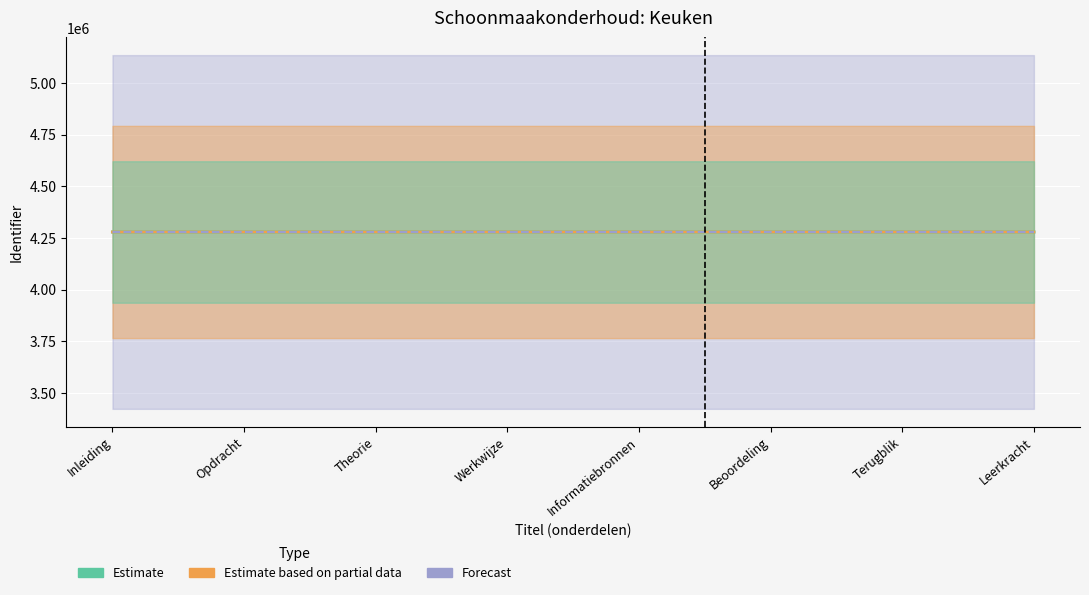

Which series has the widest spread of values?

Estimate